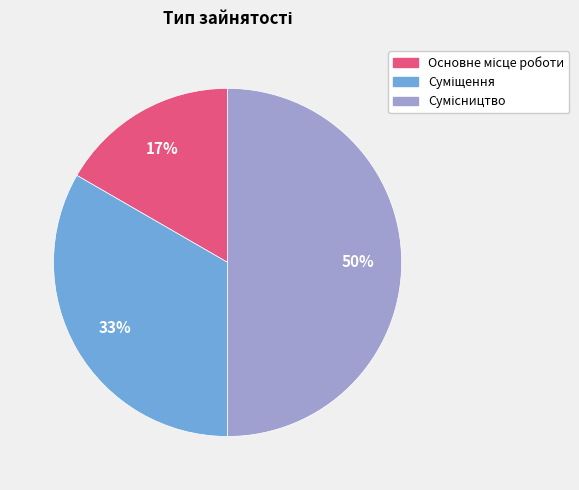

To the nearest percent, what is the difference between the largest and smallest slice percentages?

33%